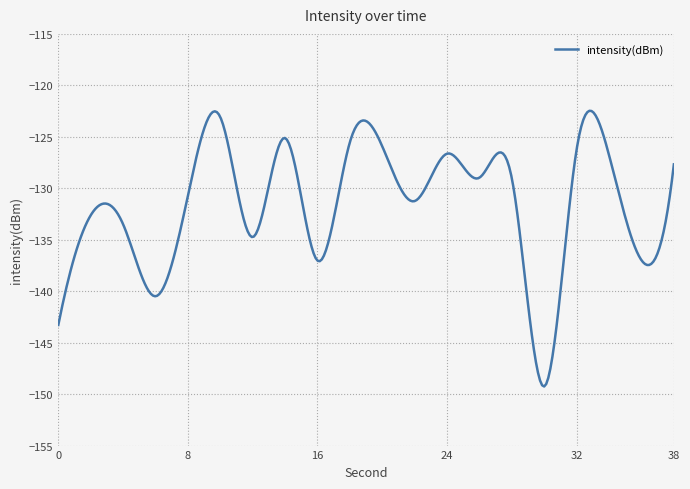

What is the difference between the maximum and minimum values?

26.8